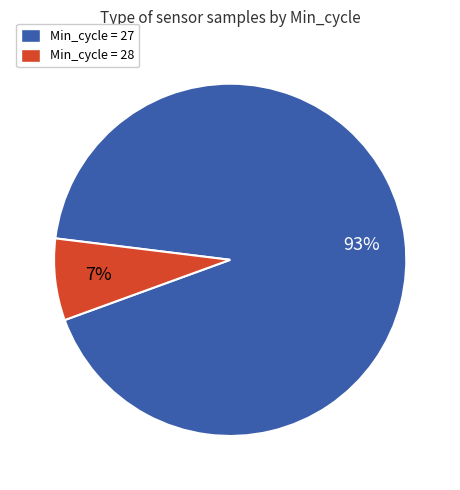

To the nearest percent, what is the average slice percentage?

50%